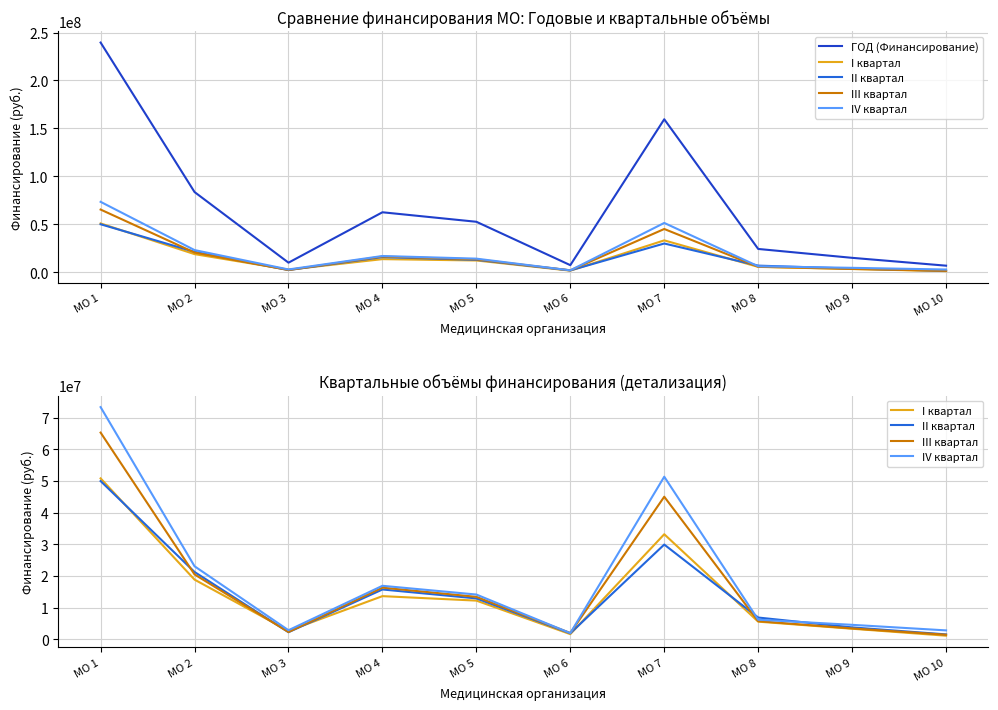

Read the IV квартал value at МО 1, to the nearest 50.

73373300